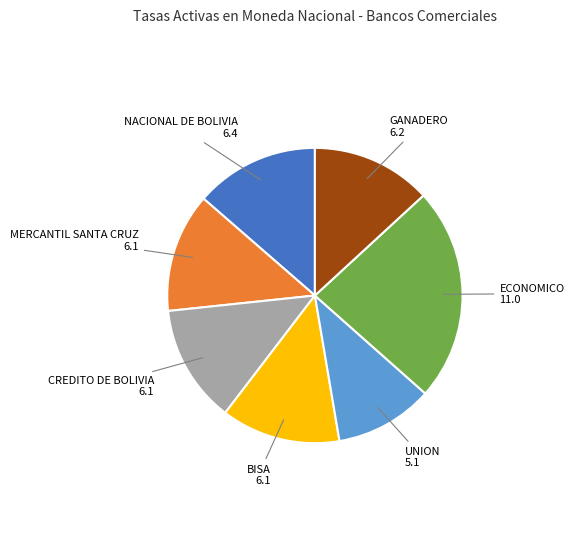

Is there any slice that represents more than half of the pie?

No